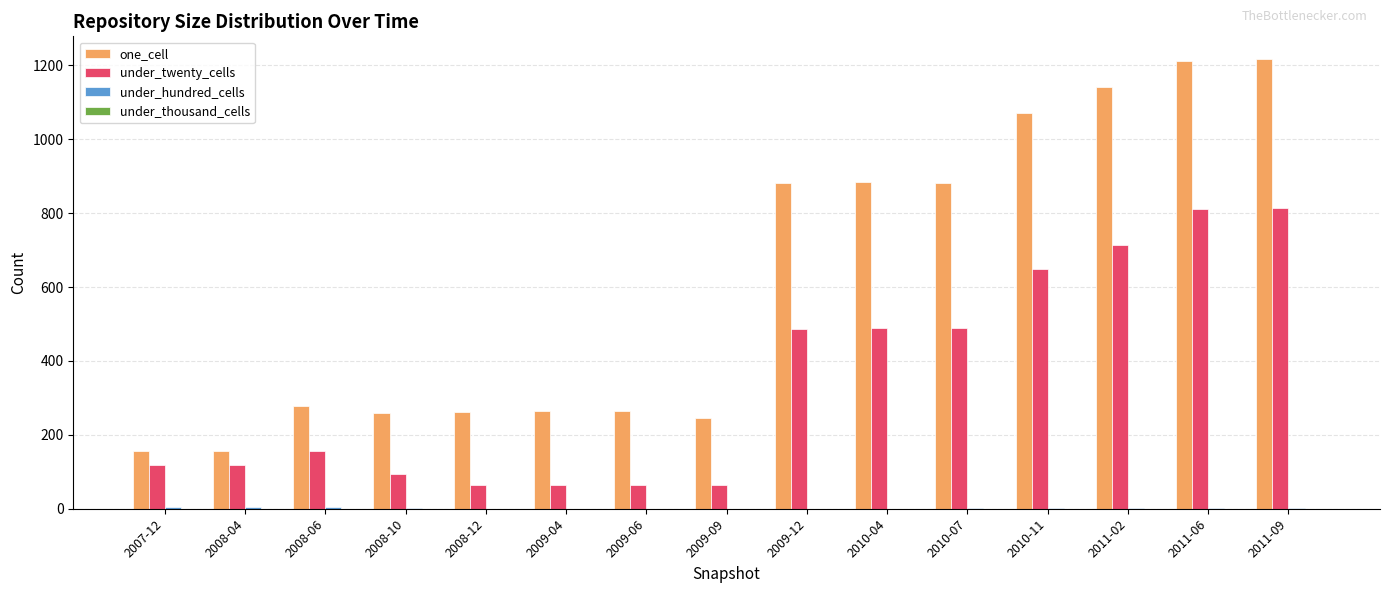

The value of under_twenty_cells at 2009-04 is 63. True or false?

True